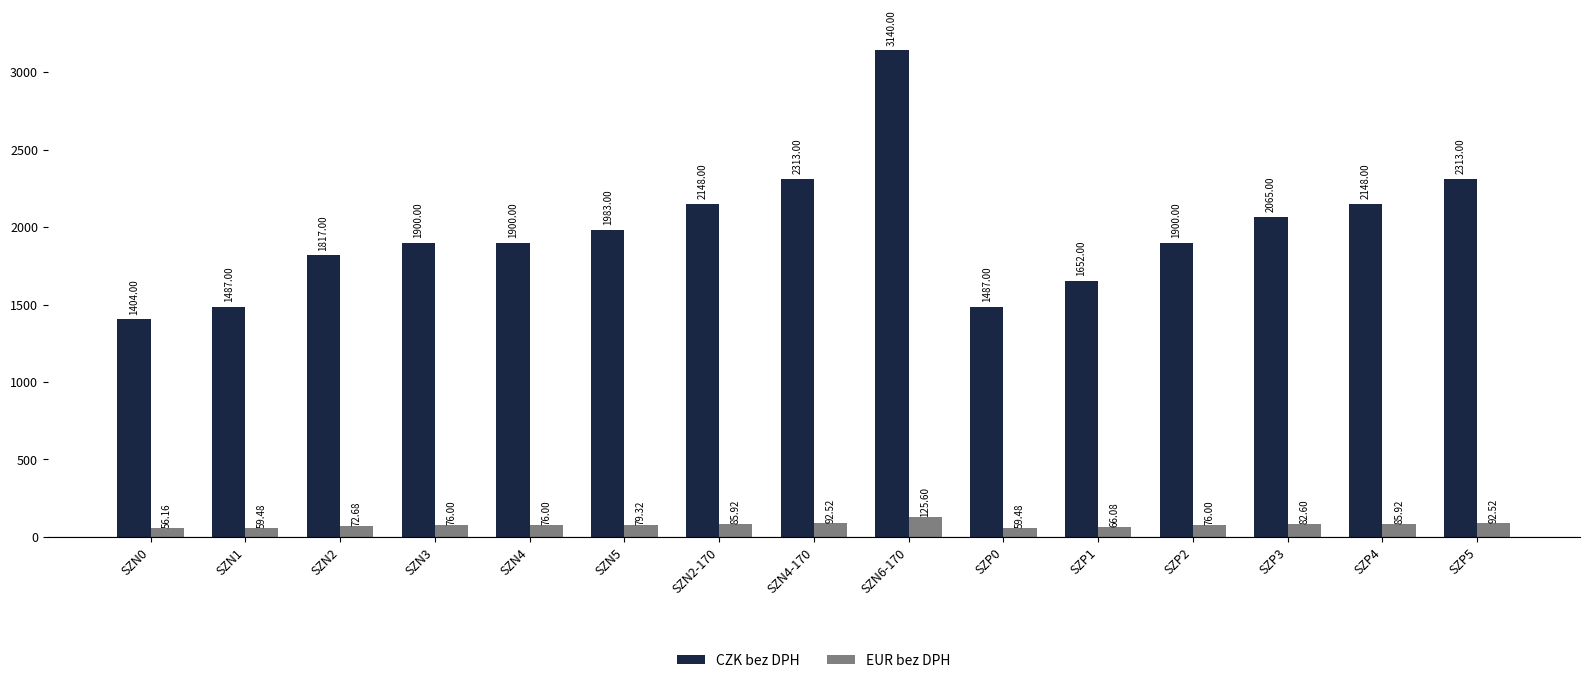

What is the sum of the CZK bez DPH values at SZN1 and SZP2?

3387.0